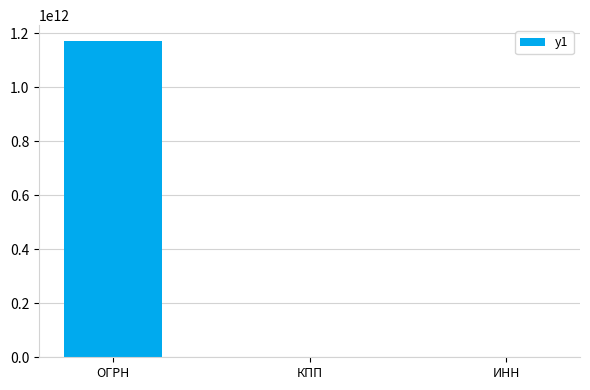

What is the sum of all values?

1171174905270